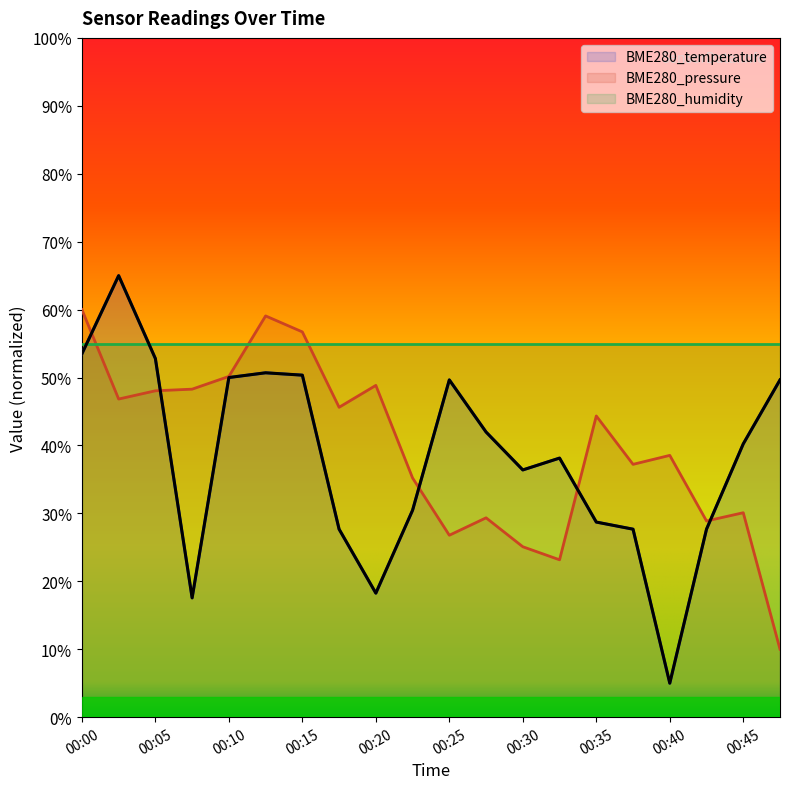

What is the total value across all series at 00:25?

131.4